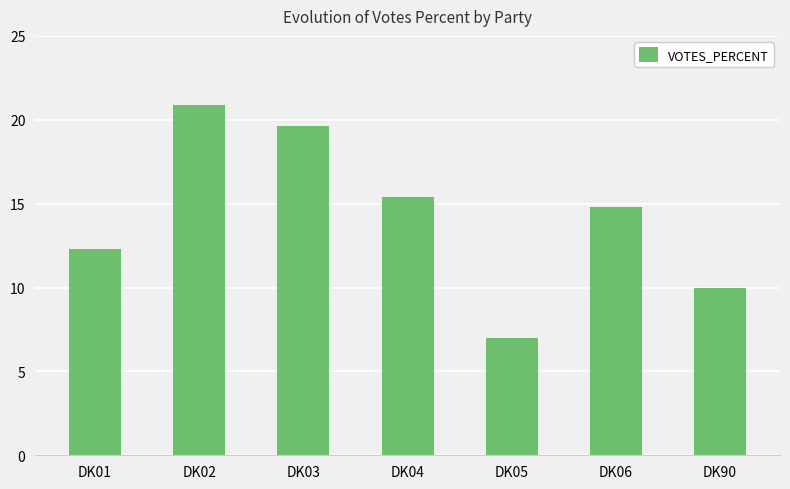

List the labels in order of value, largest first.

DK02, DK03, DK04, DK06, DK01, DK90, DK05